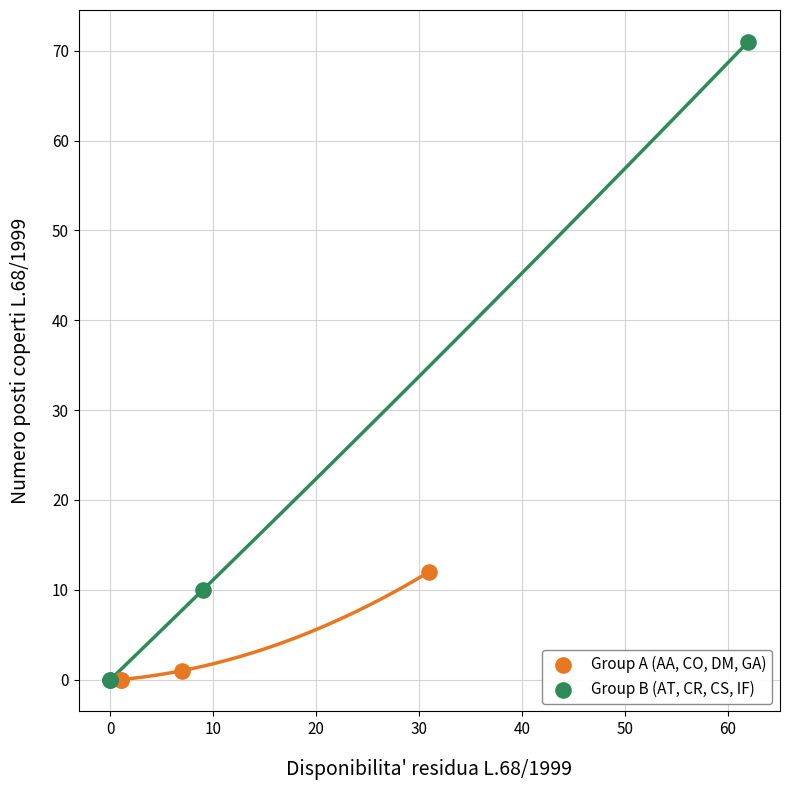

Which series has the widest spread of Y values?

Group B (AT, CR, CS, IF)